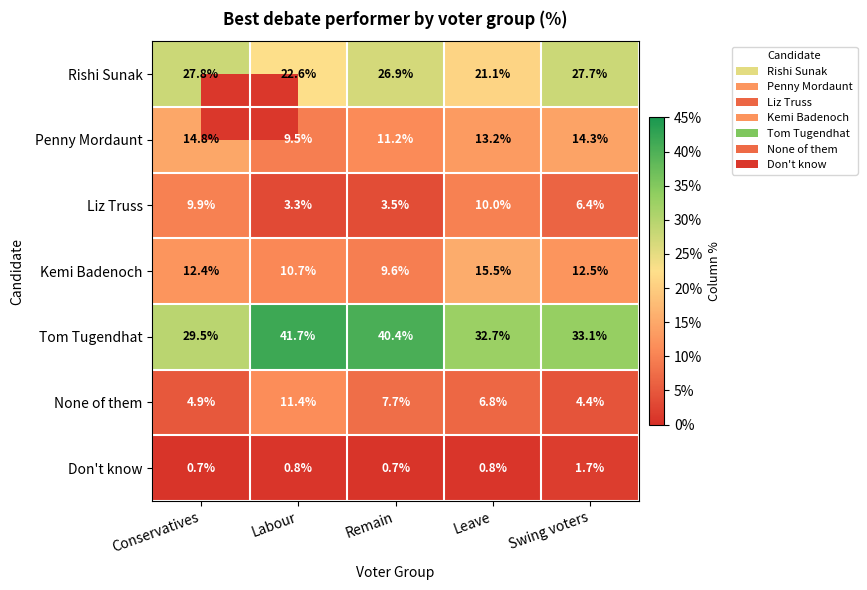

What is the difference between the maximum and minimum values in the Don't know series?

1.0